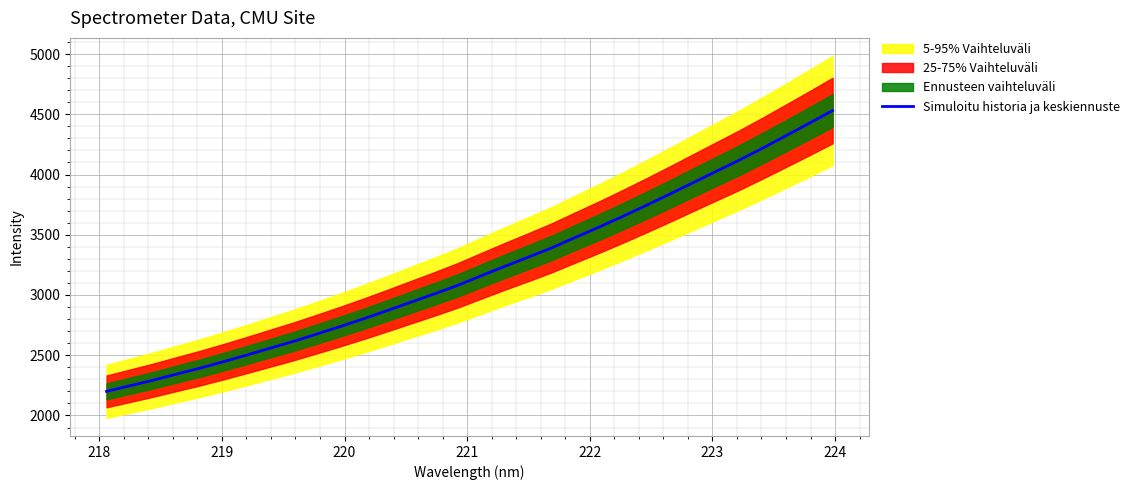

What is the value of the 22nd point from the left?

3561.7